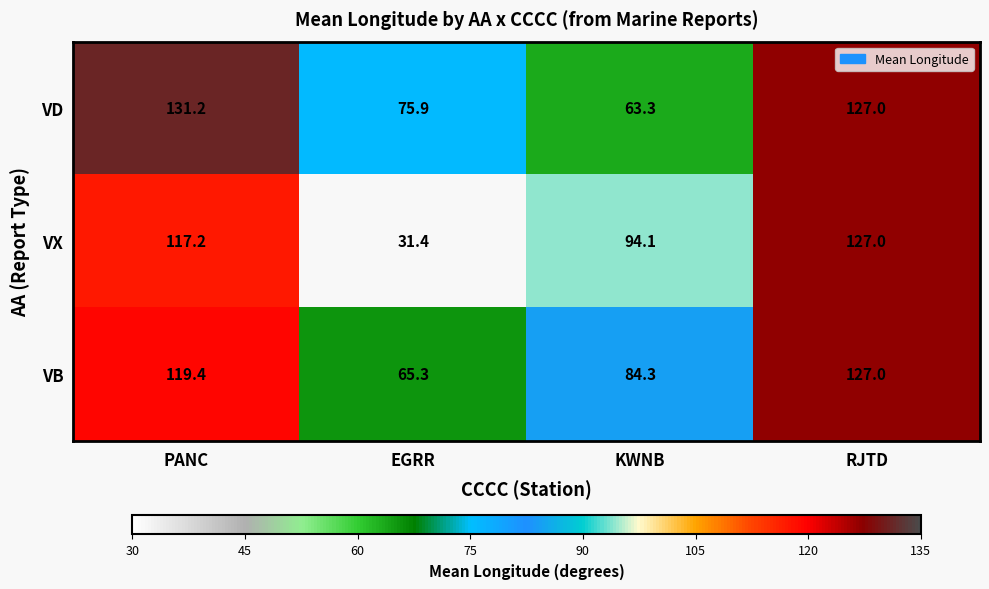

Reading left to right, list all the values displayed in this chart.

VD: 131.2	75.9	63.3	127.0
VX: 117.2	31.4	94.1	127.0
VB: 119.4	65.3	84.3	127.0